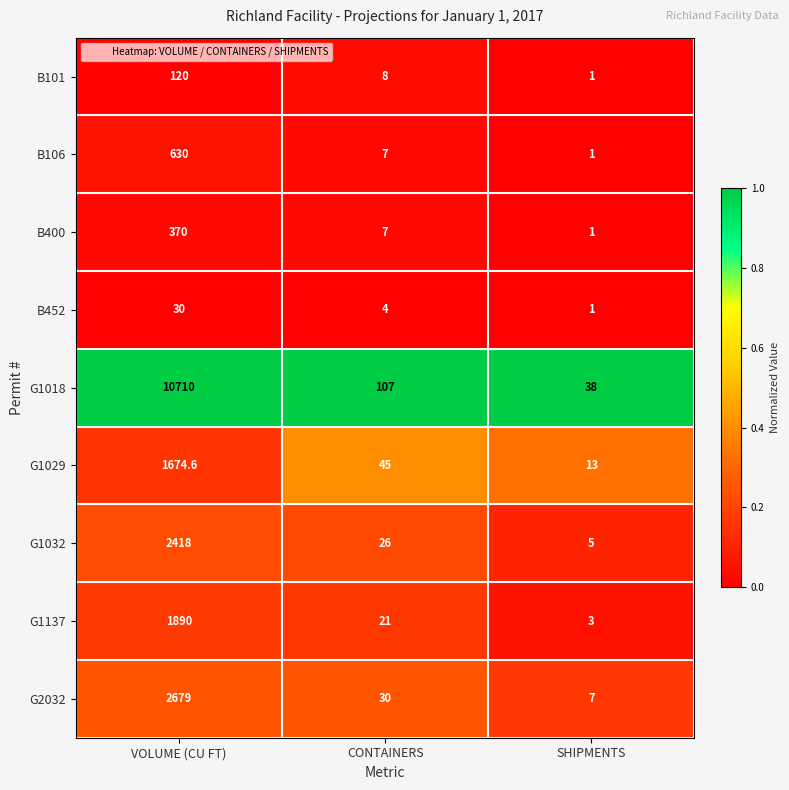

Reading left to right, transcribe all the data shown in this chart.

B101: VOLUME (CU FT)=120.0	CONTAINERS=8.0	SHIPMENTS=1.0
B106: VOLUME (CU FT)=630.0	CONTAINERS=7.0	SHIPMENTS=1.0
B400: VOLUME (CU FT)=370.0	CONTAINERS=7.0	SHIPMENTS=1.0
B452: VOLUME (CU FT)=30.0	CONTAINERS=4.0	SHIPMENTS=1.0
G1018: VOLUME (CU FT)=10710.0	CONTAINERS=107.0	SHIPMENTS=38.0
G1029: VOLUME (CU FT)=1674.6	CONTAINERS=45.0	SHIPMENTS=13.0
G1032: VOLUME (CU FT)=2418.0	CONTAINERS=26.0	SHIPMENTS=5.0
G1137: VOLUME (CU FT)=1890.0	CONTAINERS=21.0	SHIPMENTS=3.0
G2032: VOLUME (CU FT)=2679.0	CONTAINERS=30.0	SHIPMENTS=7.0